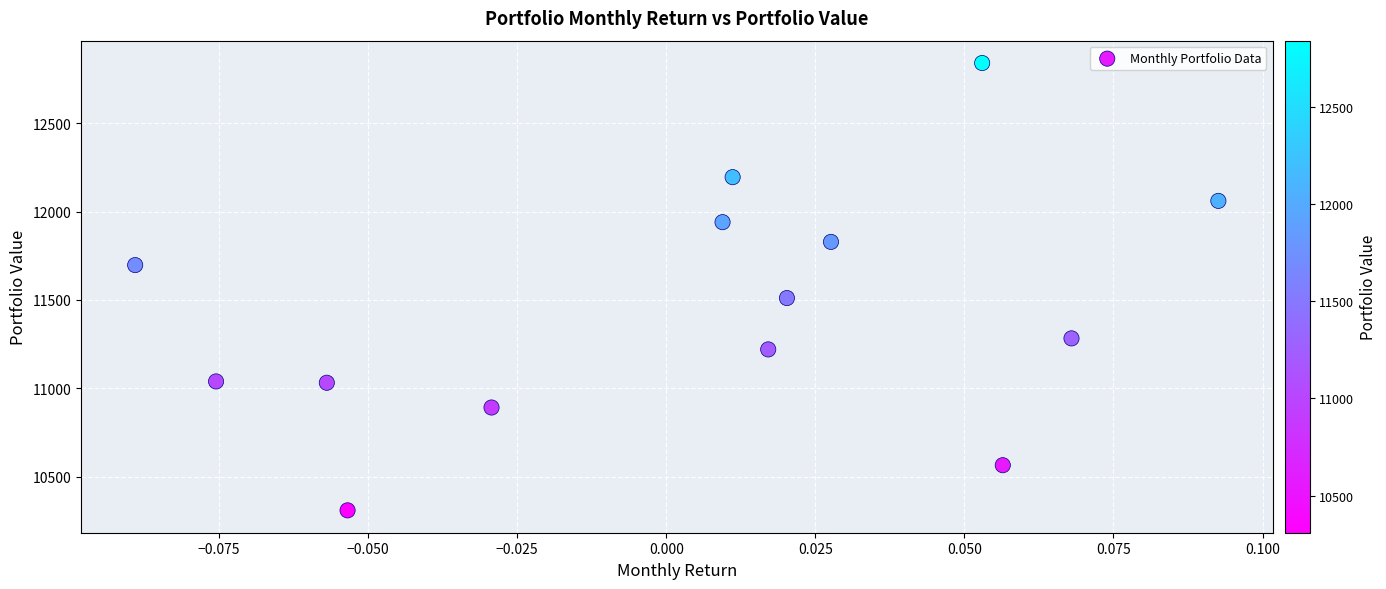

What is the range of Y values (max minus min)?

2532.0